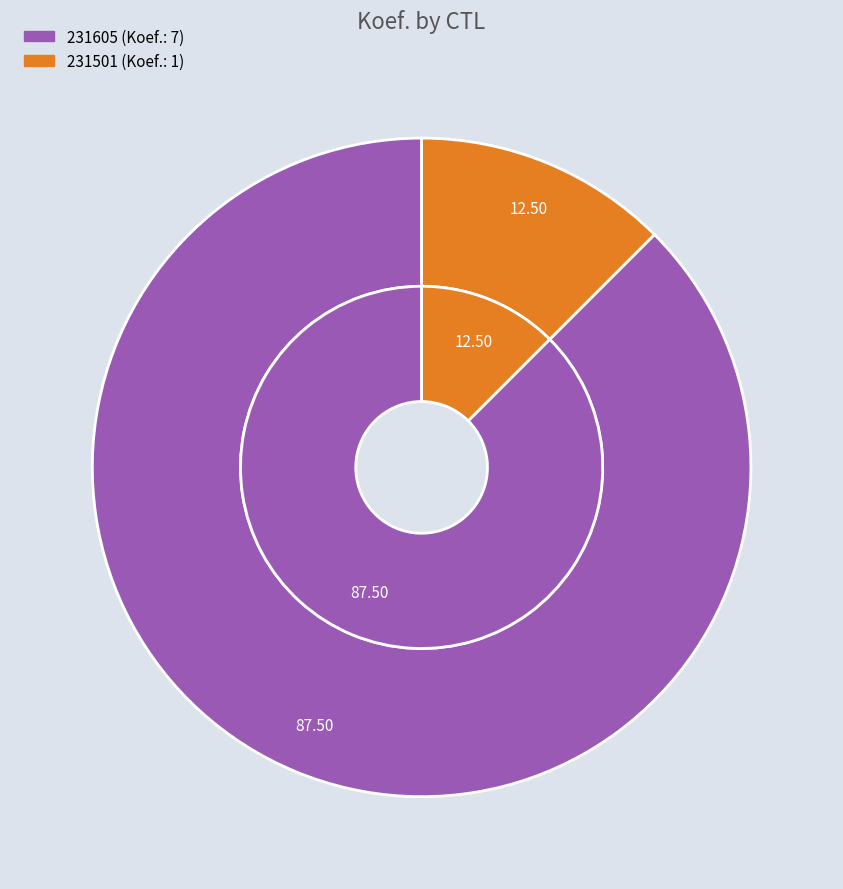

Rank the categories by value from highest to lowest.

231605, 231501